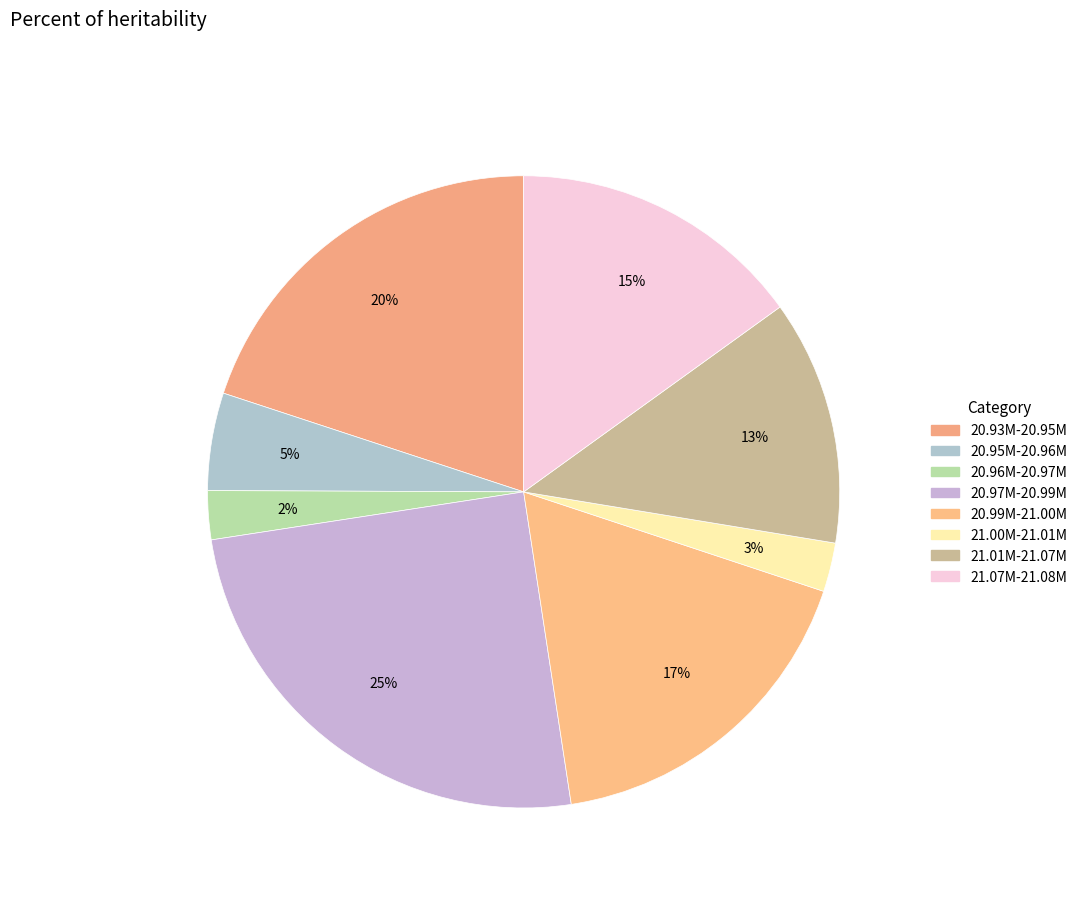

How many segments does this pie chart have?

8